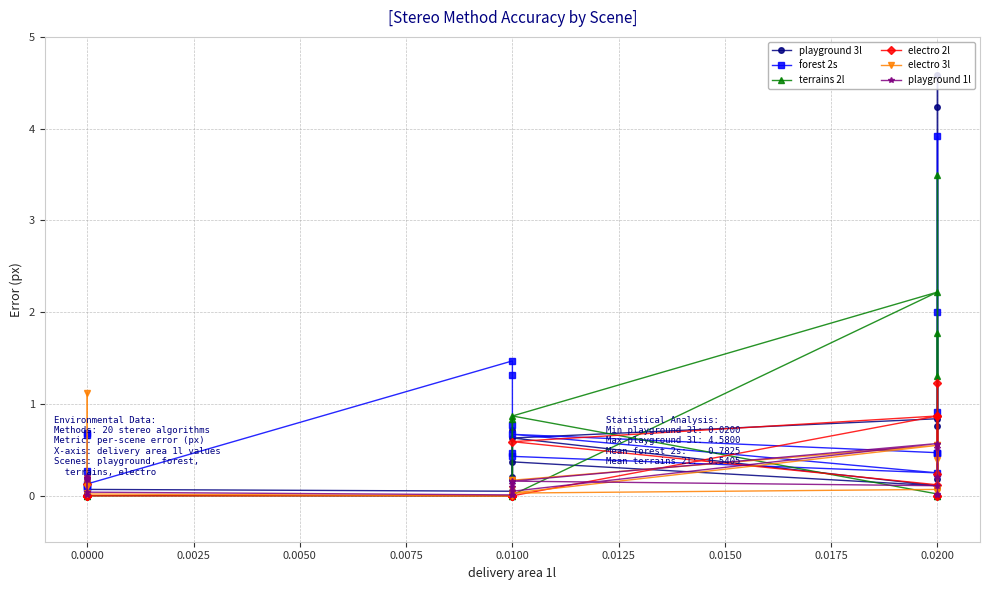

Which series has the largest total across all categories?

forest 2s